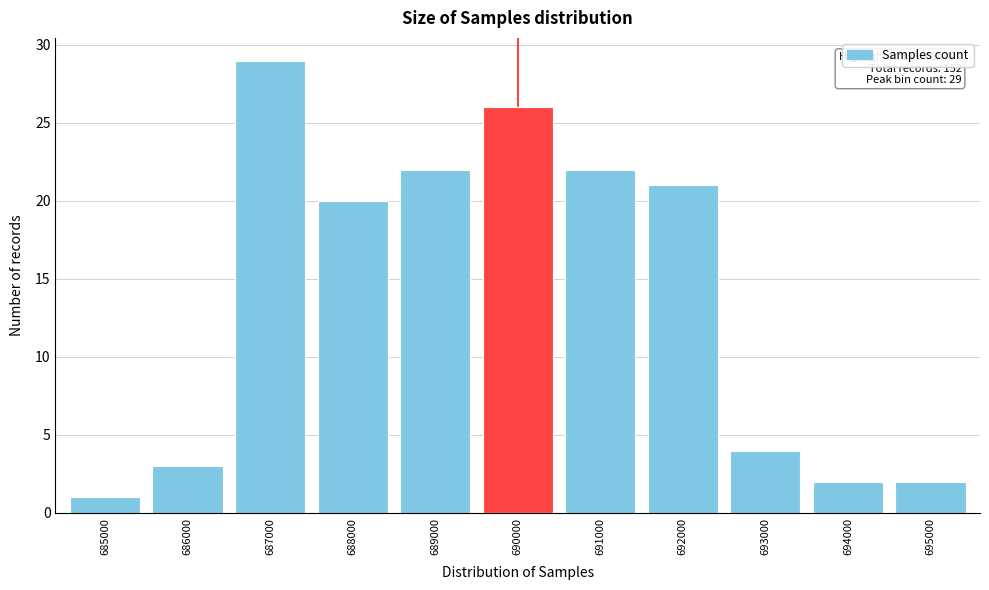

Reading left to right, transcribe all the data shown in this chart.

1	3	29	20	22	26	22	21	4	2	2